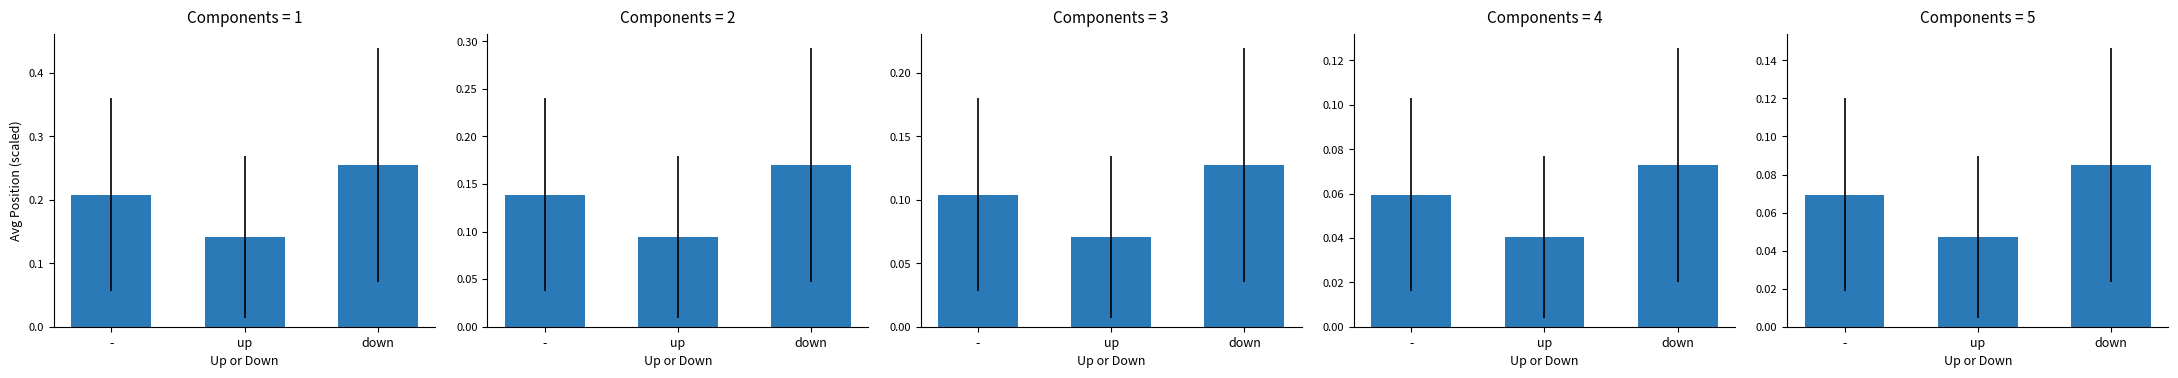

What is the sum of the values at - and down?

0.2